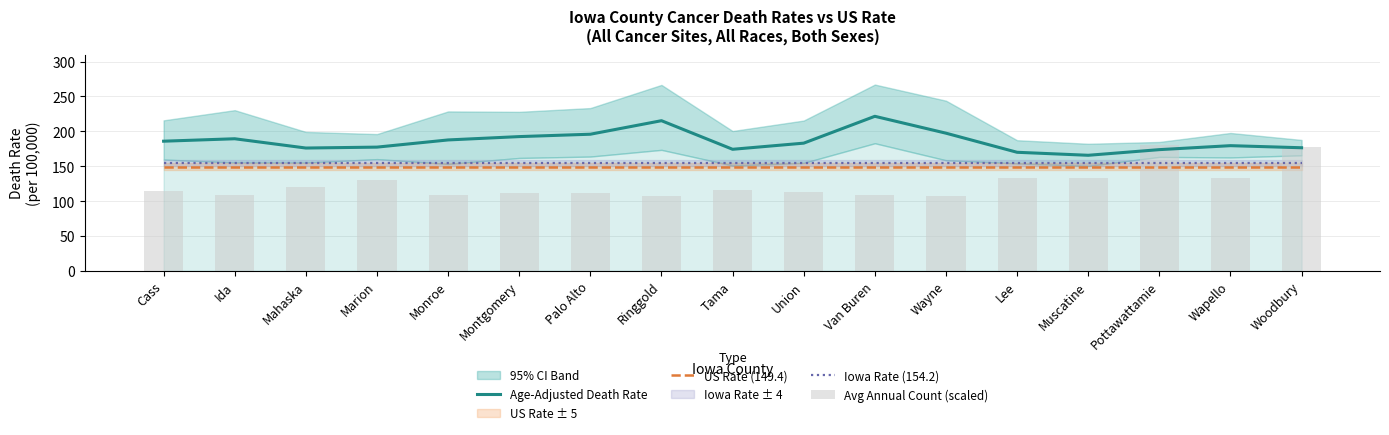

What is the sum of the Age-Adjusted Death Rate values at Pottawattamie and Ida?

363.0